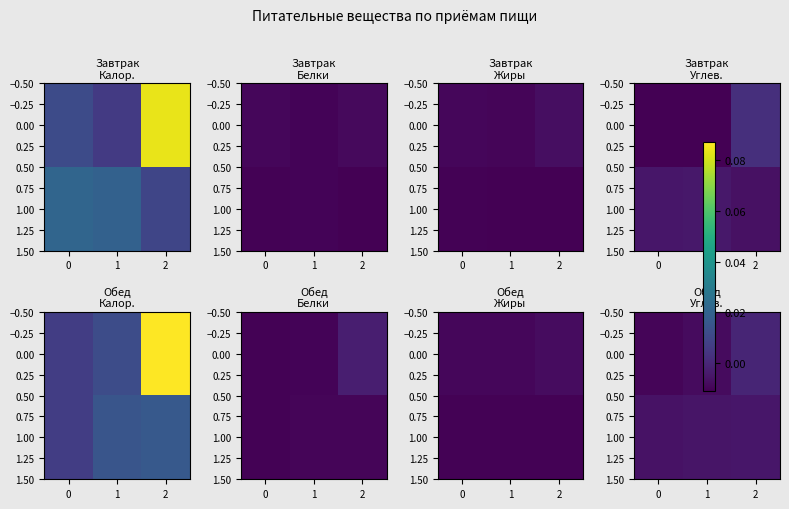

Is it true that 0.00 equals -0.0 at 2?

False